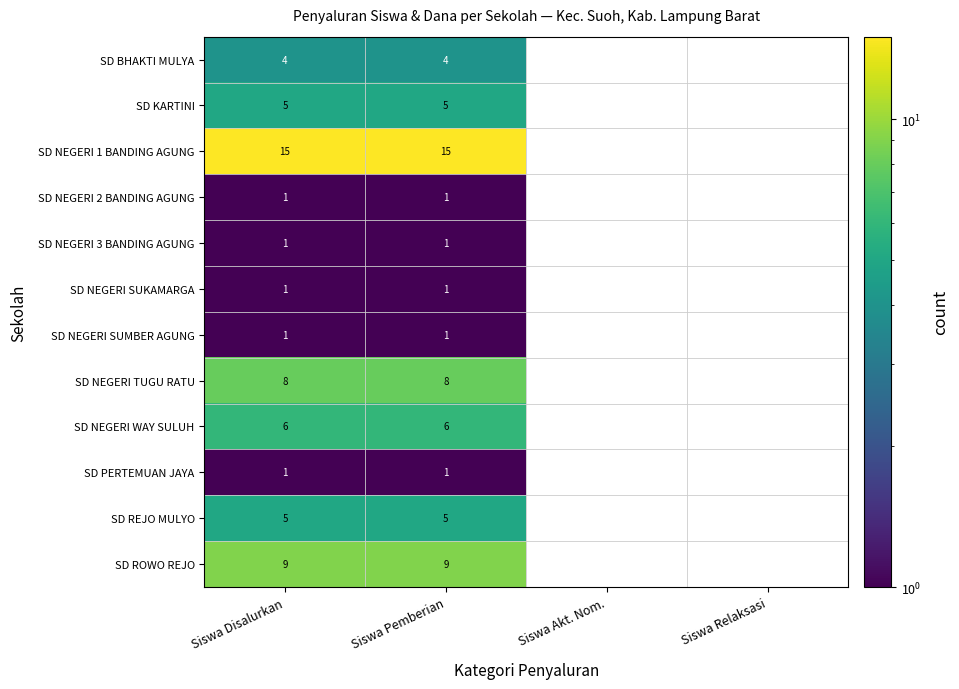

The SD NEGERI SUMBER AGUNG series shows 1 at Siswa Pemberian. True or false?

True